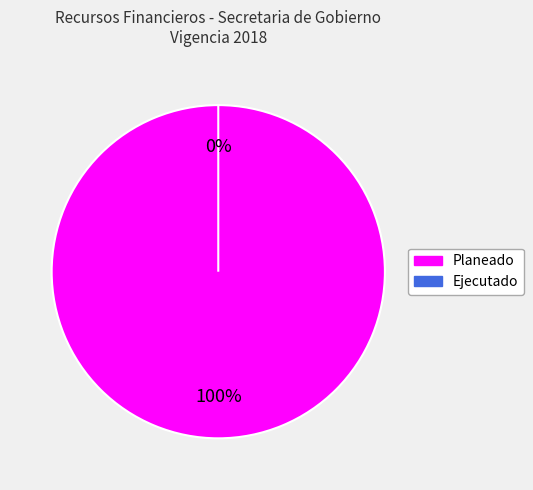

To the nearest percent, what percentage of the pie is Planeado?

100%